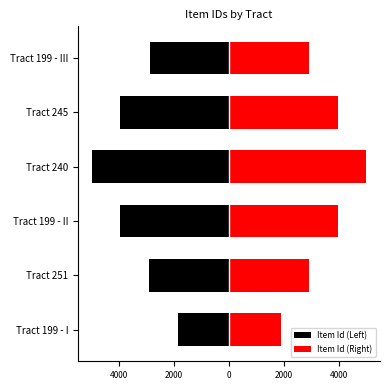

How many groups of bars are there?

6